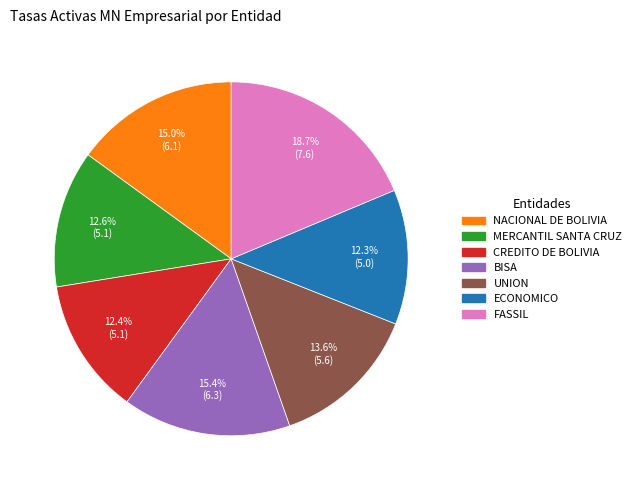

Is there any slice that represents more than half of the pie?

No